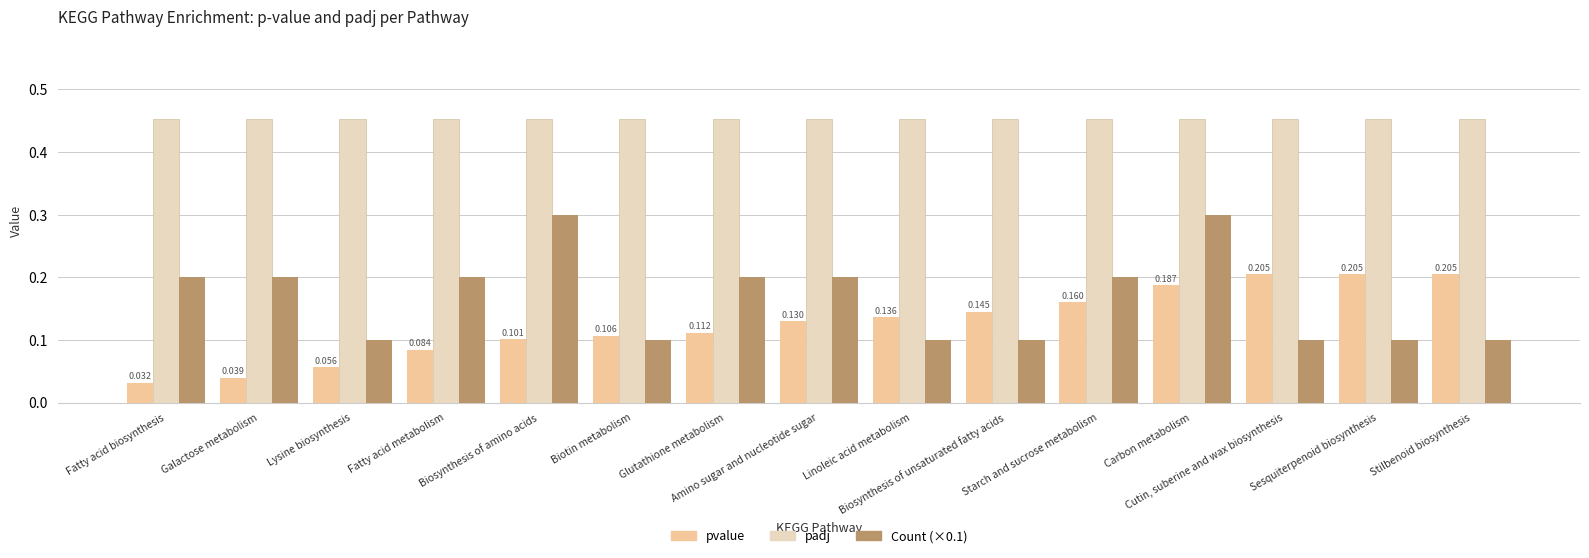

Which series changed the most between Glutathione metabolism and Carbon metabolism?

Count (×0.1)